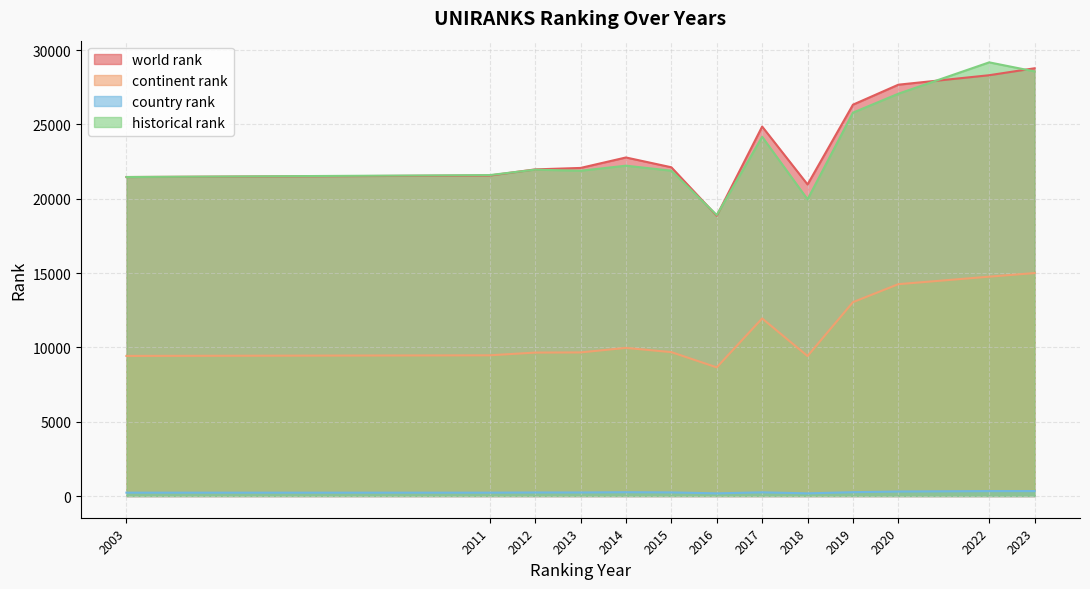

In historical rank, how many points are higher than both neighbors (excluding endpoints)?

4